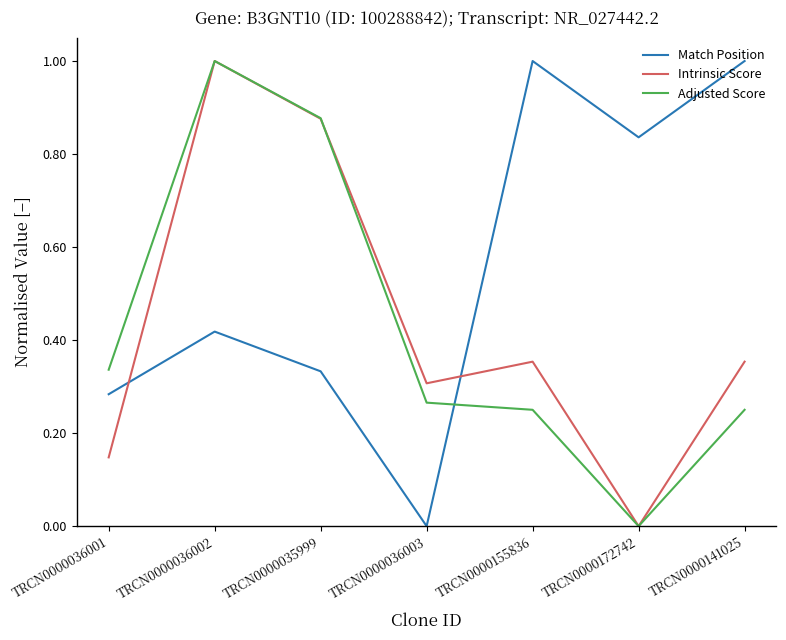

The value of Adjusted Score at TRCN0000141025 is 0.3. True or false?

True